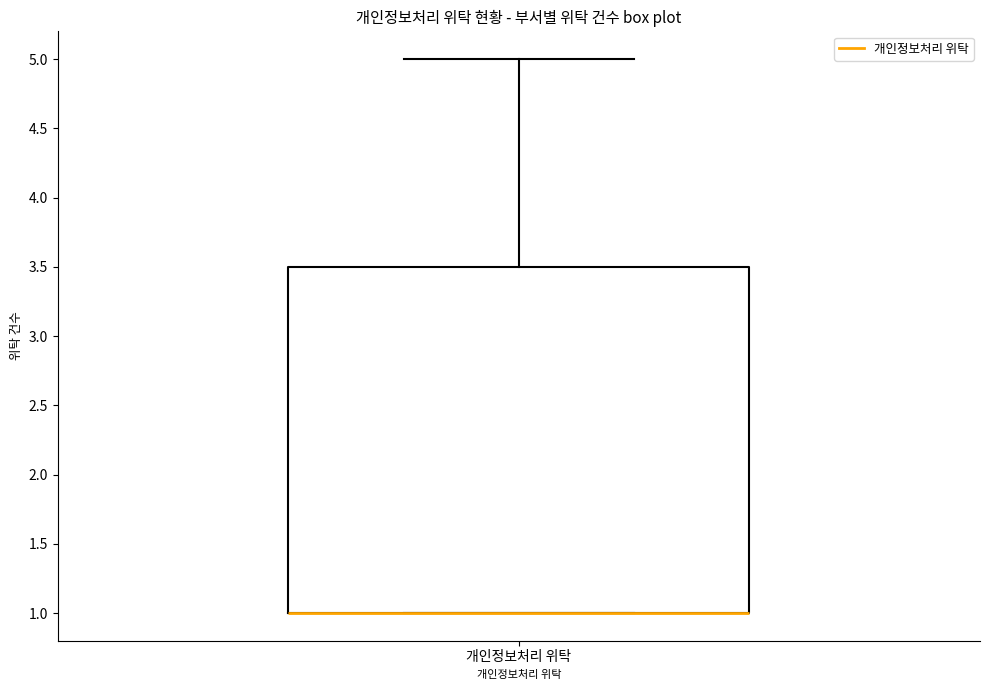

Where is the upper edge of the box for 개인정보처리 위탁 on the y-axis? The values are not printed on the chart, so give them approximately, as read against the axis.

3.5